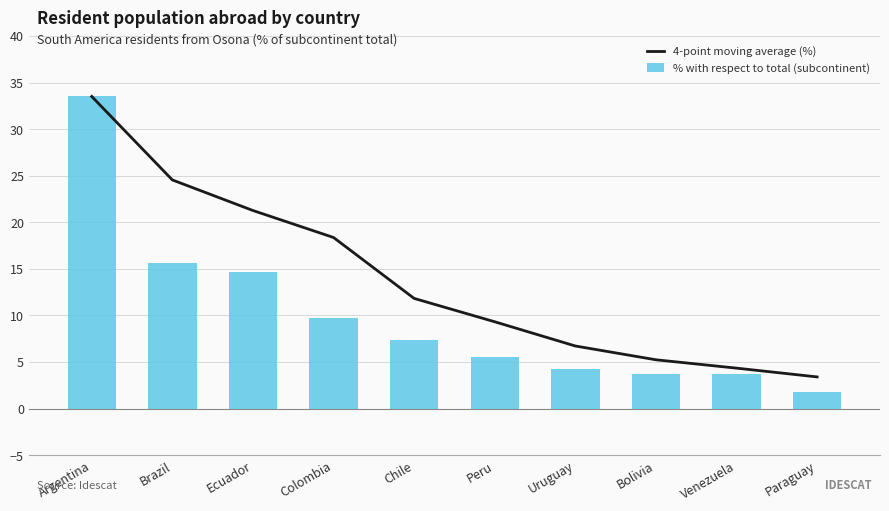

What is the lowest value of the % with respect to total (subcontinent) series?

1.8